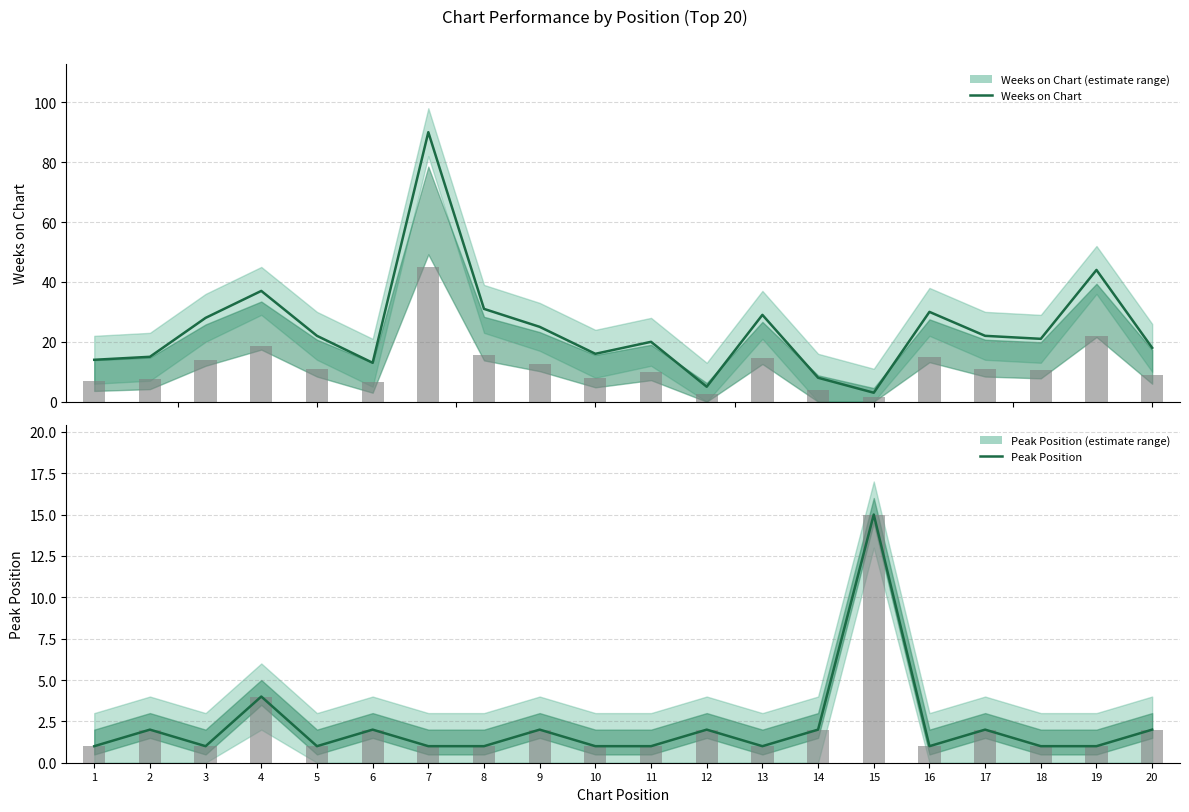

True or false: Weeks on Chart has a value of 39 at 7.

False